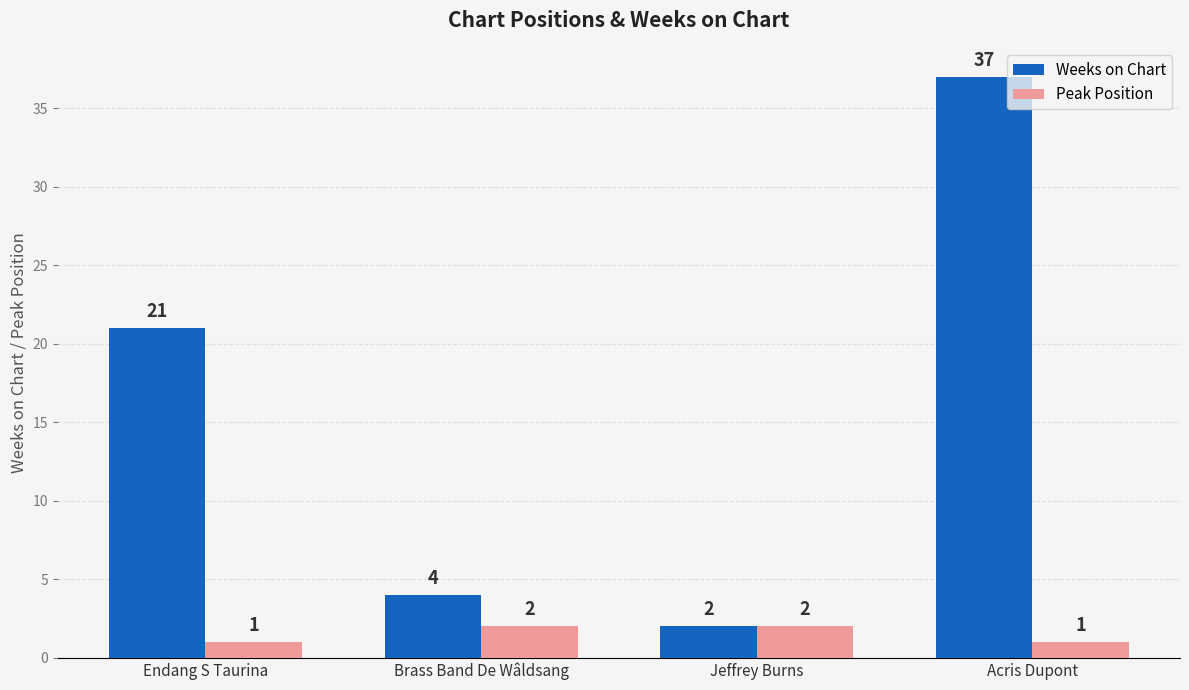

The value of Weeks on Chart at Jeffrey Burns is 2. True or false?

True